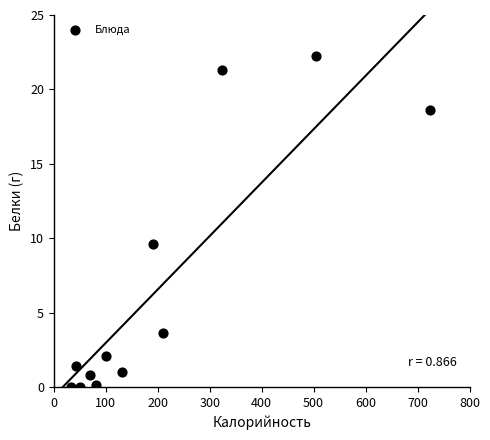

What Y value in the scatter plot is closest to 11?

9.6